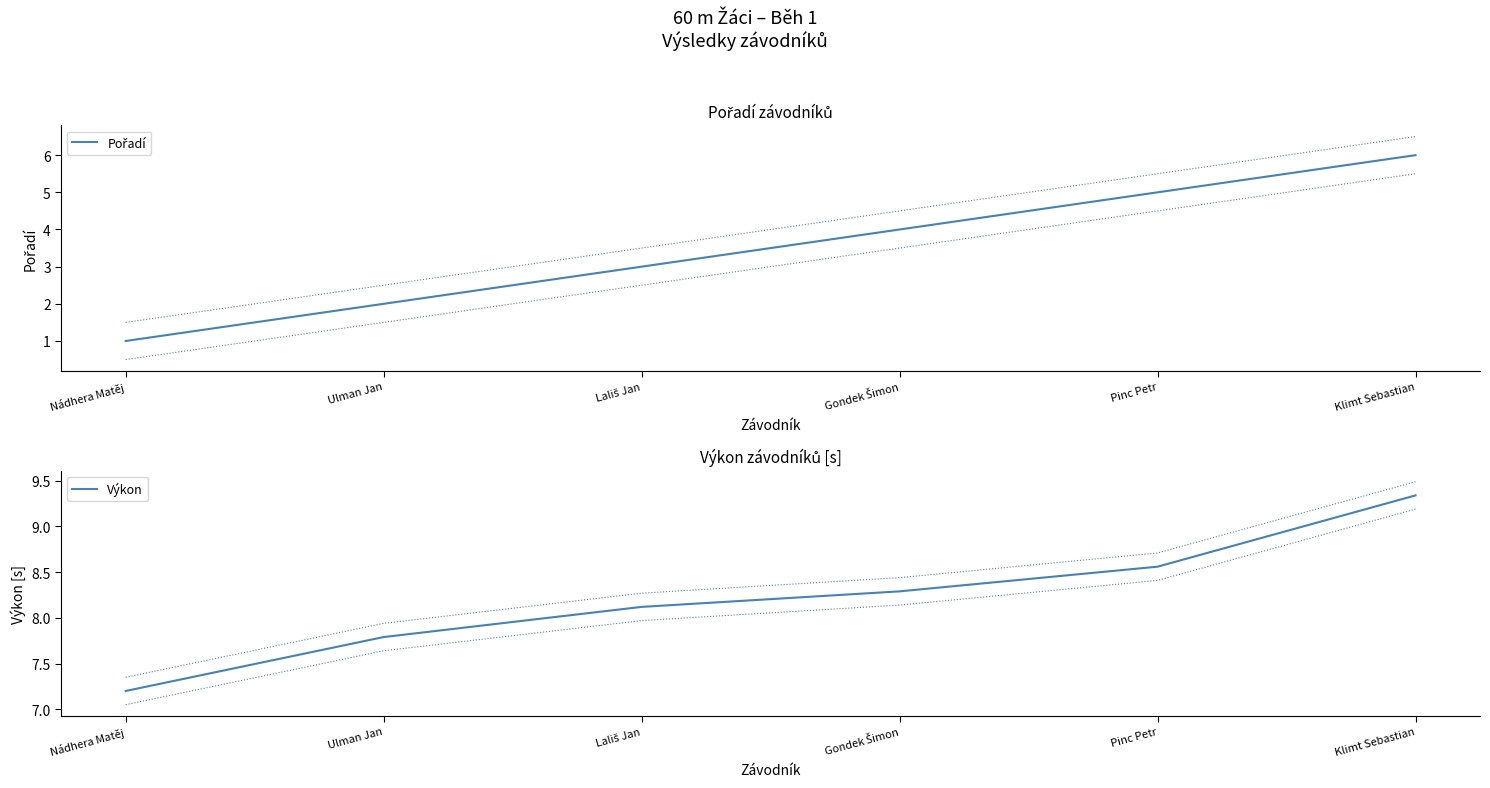

Is it true that Výkon equals 7.2 at Nádhera Matěj?

True